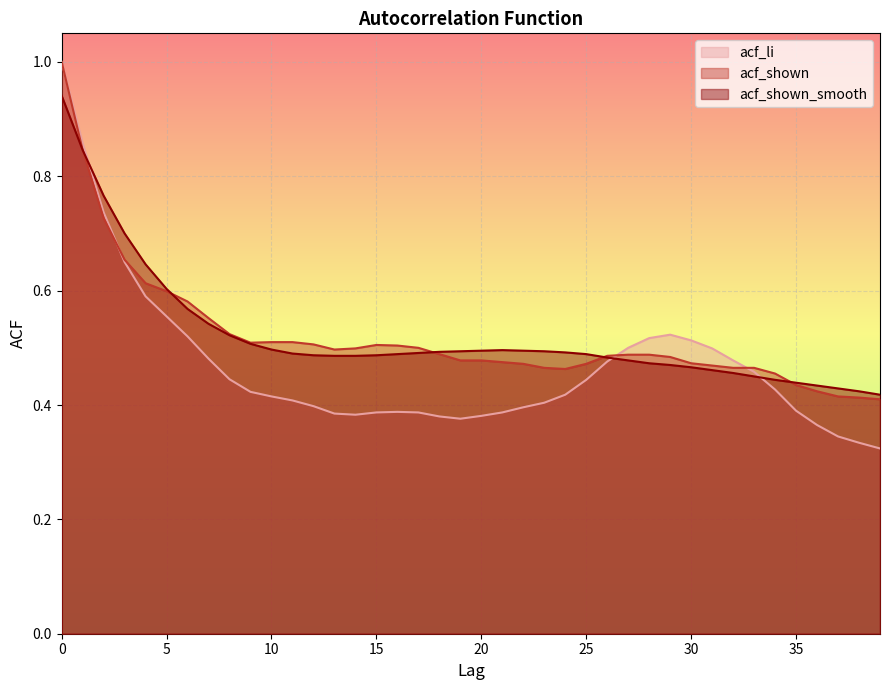

How many series are shown in this chart?

3